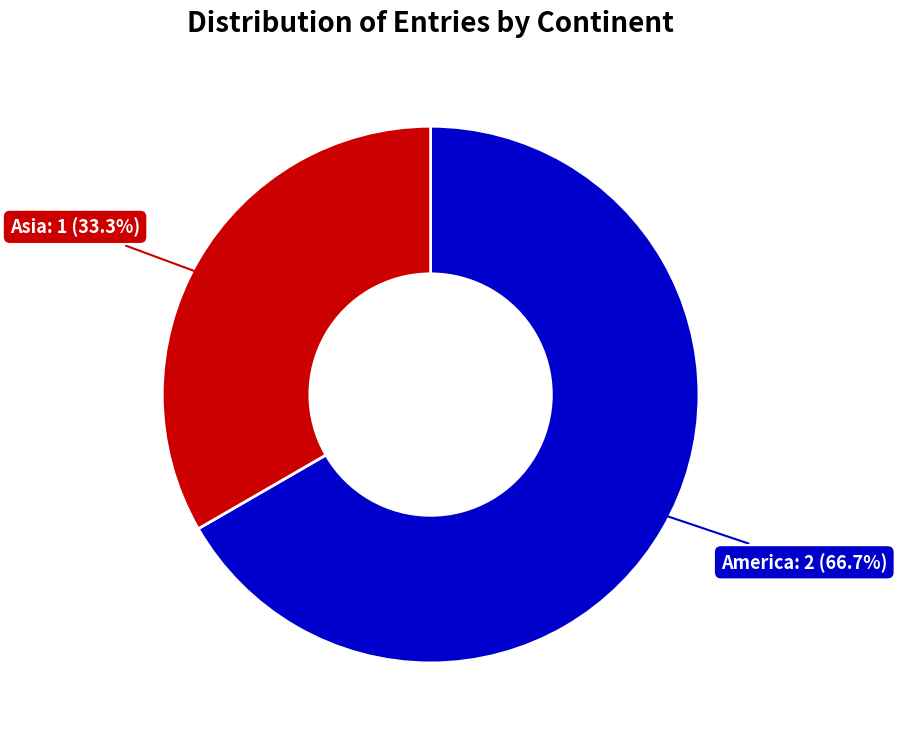

To the nearest percent, what is the average slice percentage?

50%